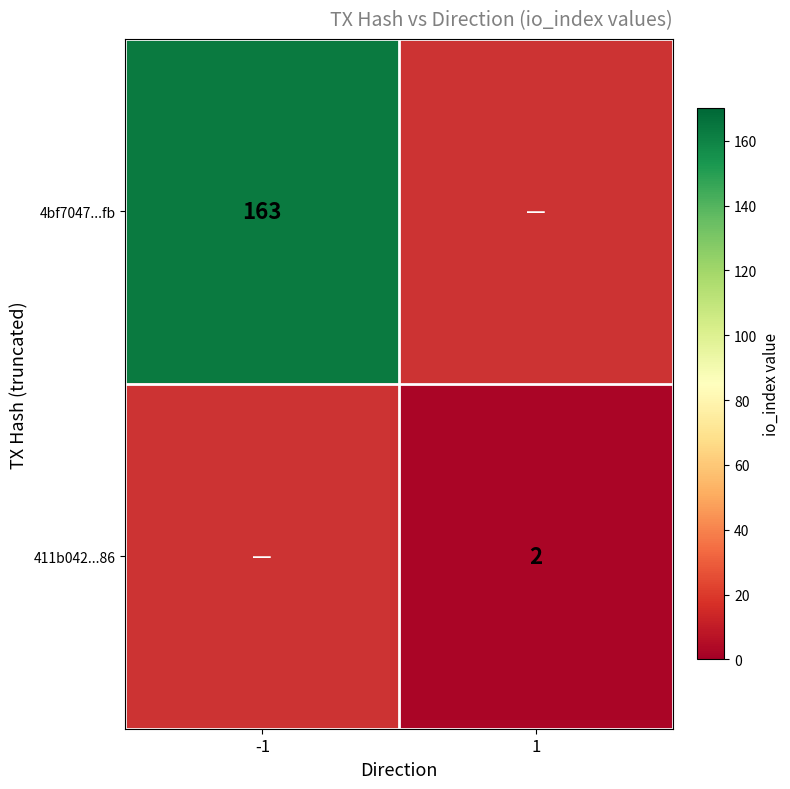

Is it true that 4bf7047...fb equals 163 at -1?

True